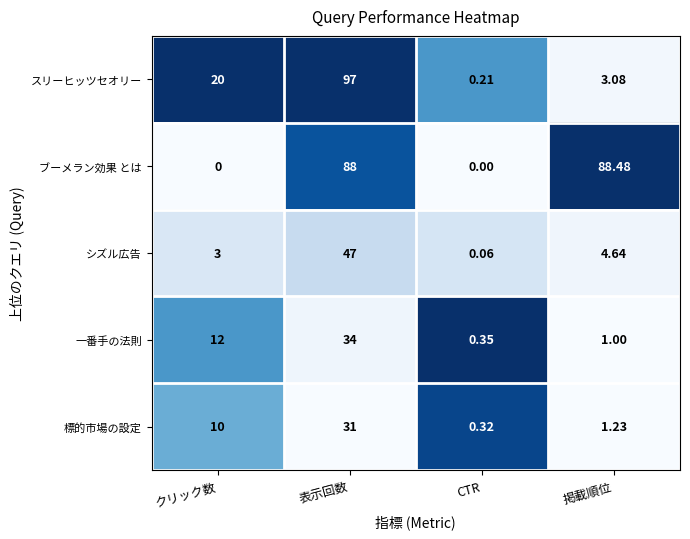

What is the greatest value displayed?

97.0